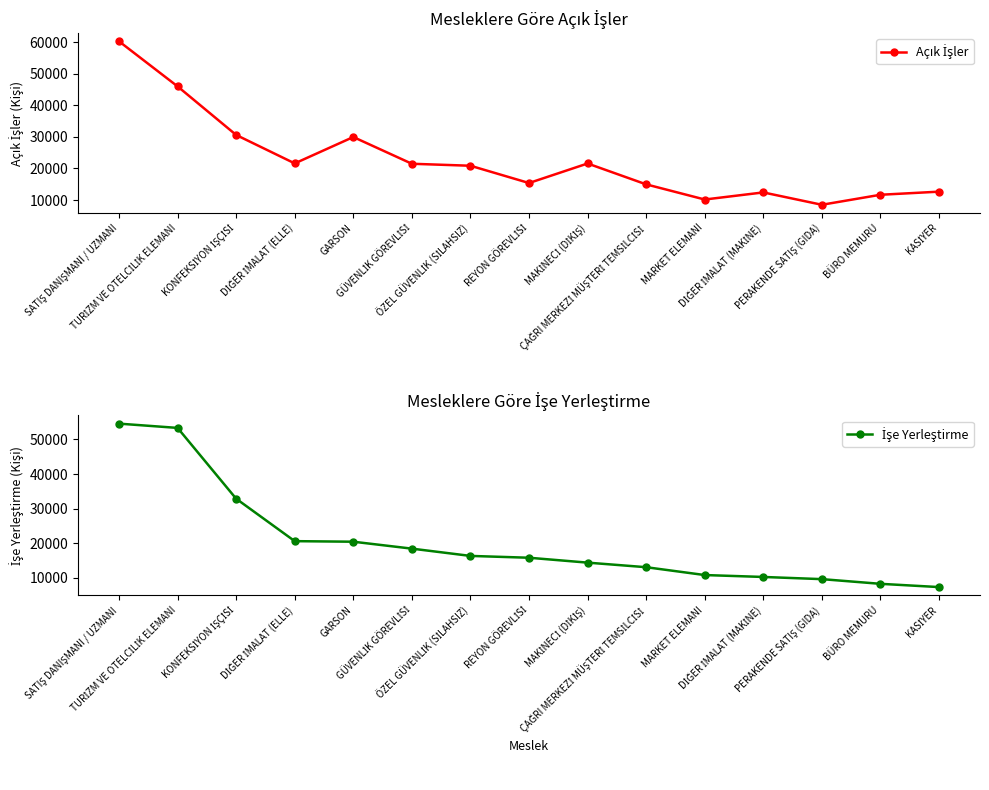

What position from the left is REYON GÖREVLİSİ?

8